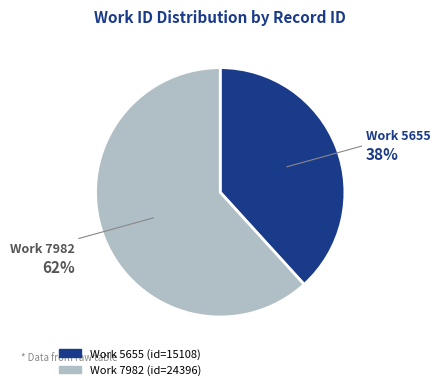

To the nearest percent, what is the average slice percentage?

50%